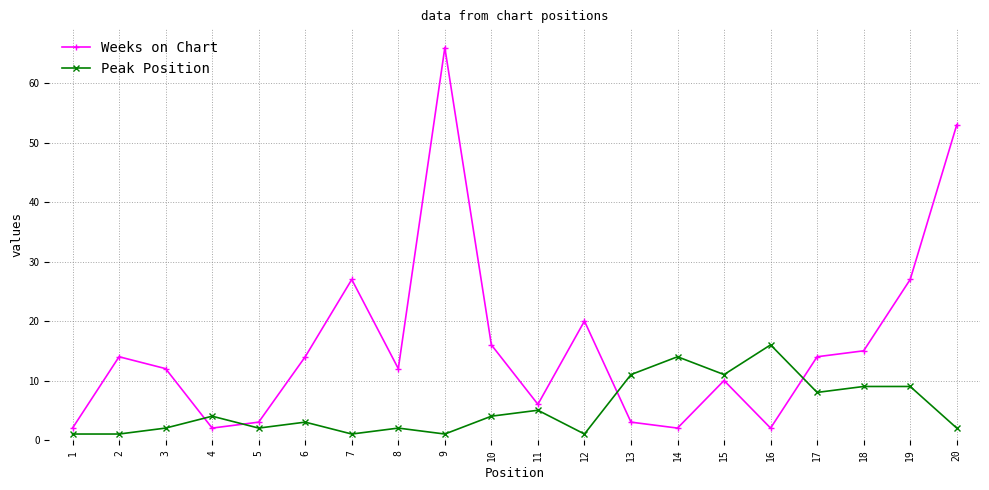

At which category is the sum across all series the highest?

9